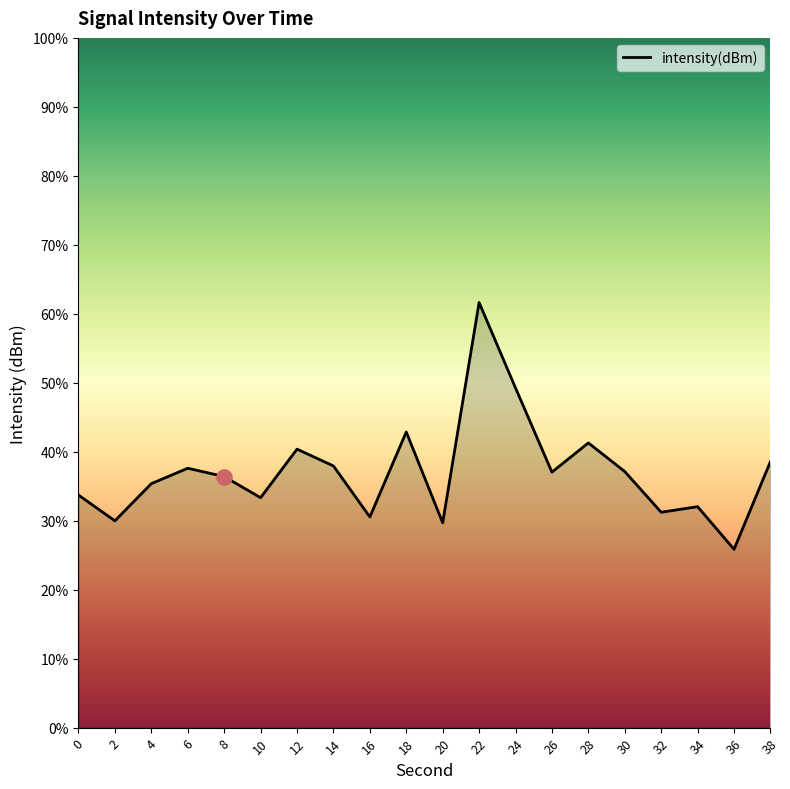

Which has a higher value, 14 or 2?

14